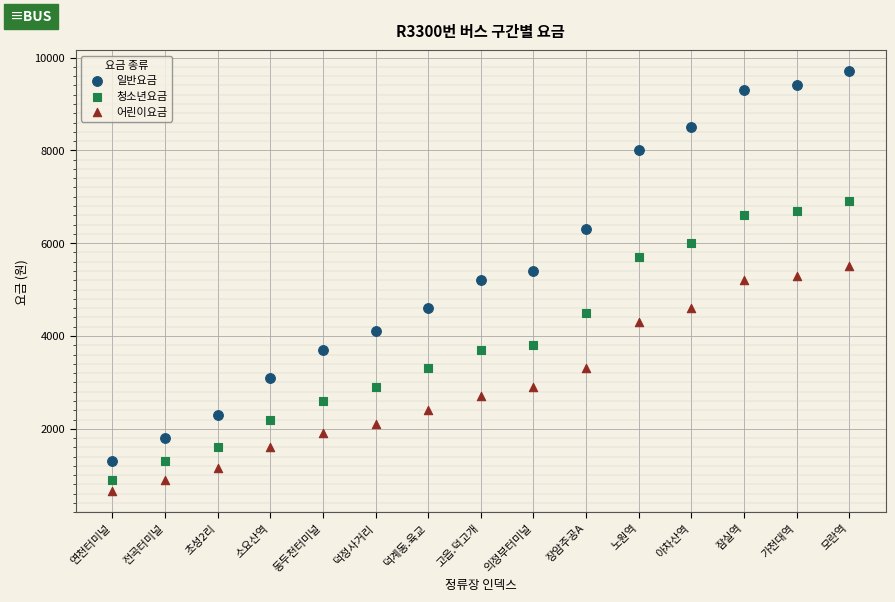

Across all data points, what is the range of Y values (max minus min)?

9050